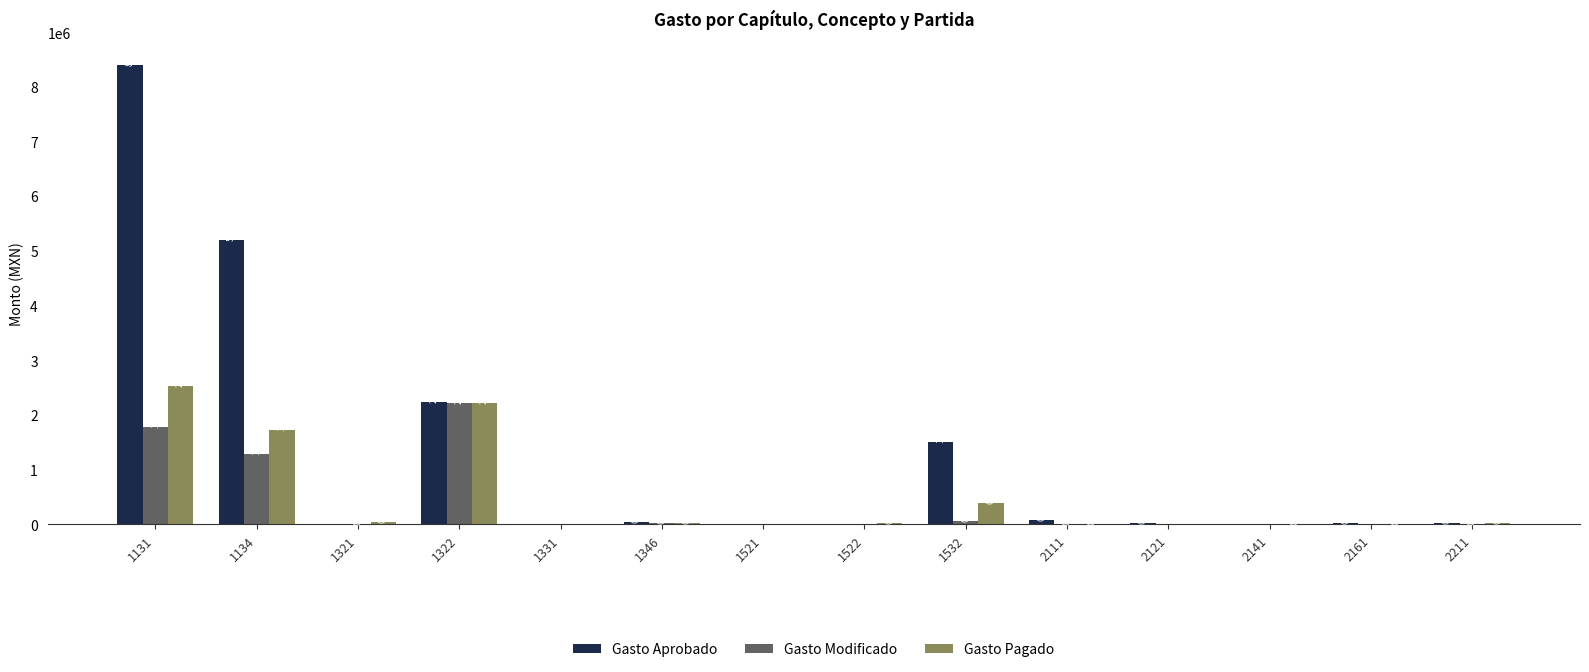

What is the approximate value of Gasto Modificado at 2211?

1500.0